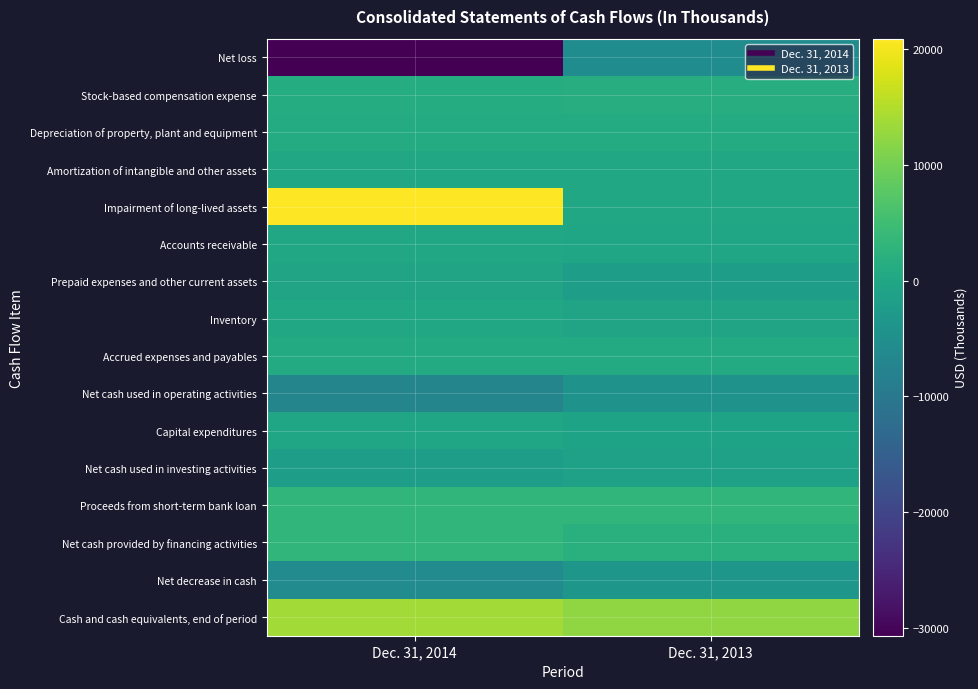

Between Dec. 31, 2013 and Dec. 31, 2014, which is larger?

Dec. 31, 2013